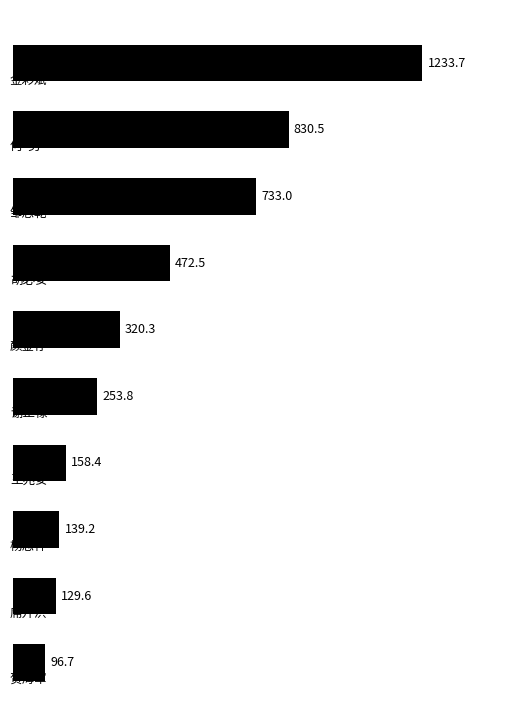

What is the value of the 8th bar from the top?

139.2